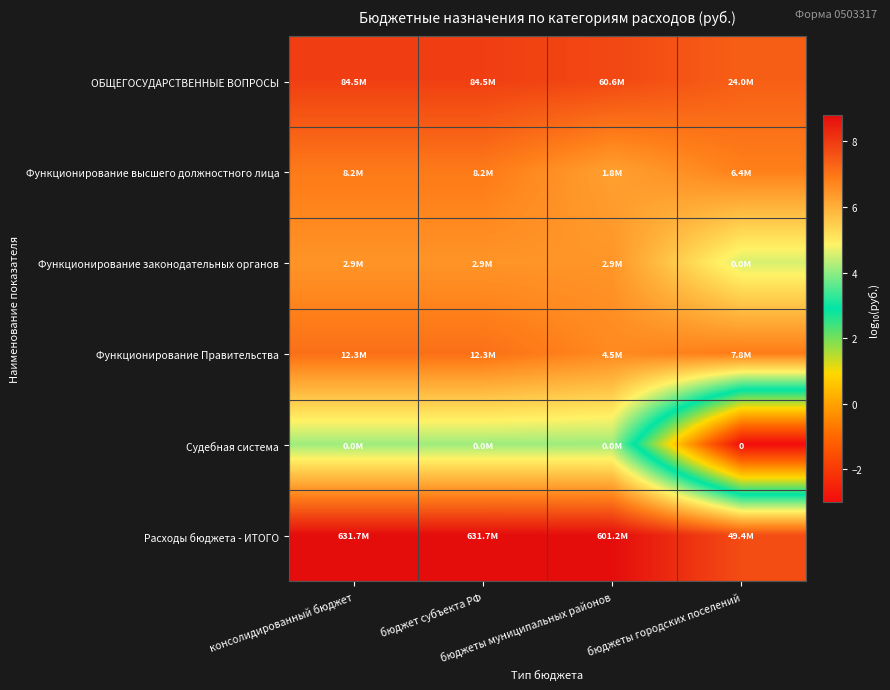

True or false: Расходы бюджета - ИТОГО has a value of 8.8 at консолидированный бюджет.

True